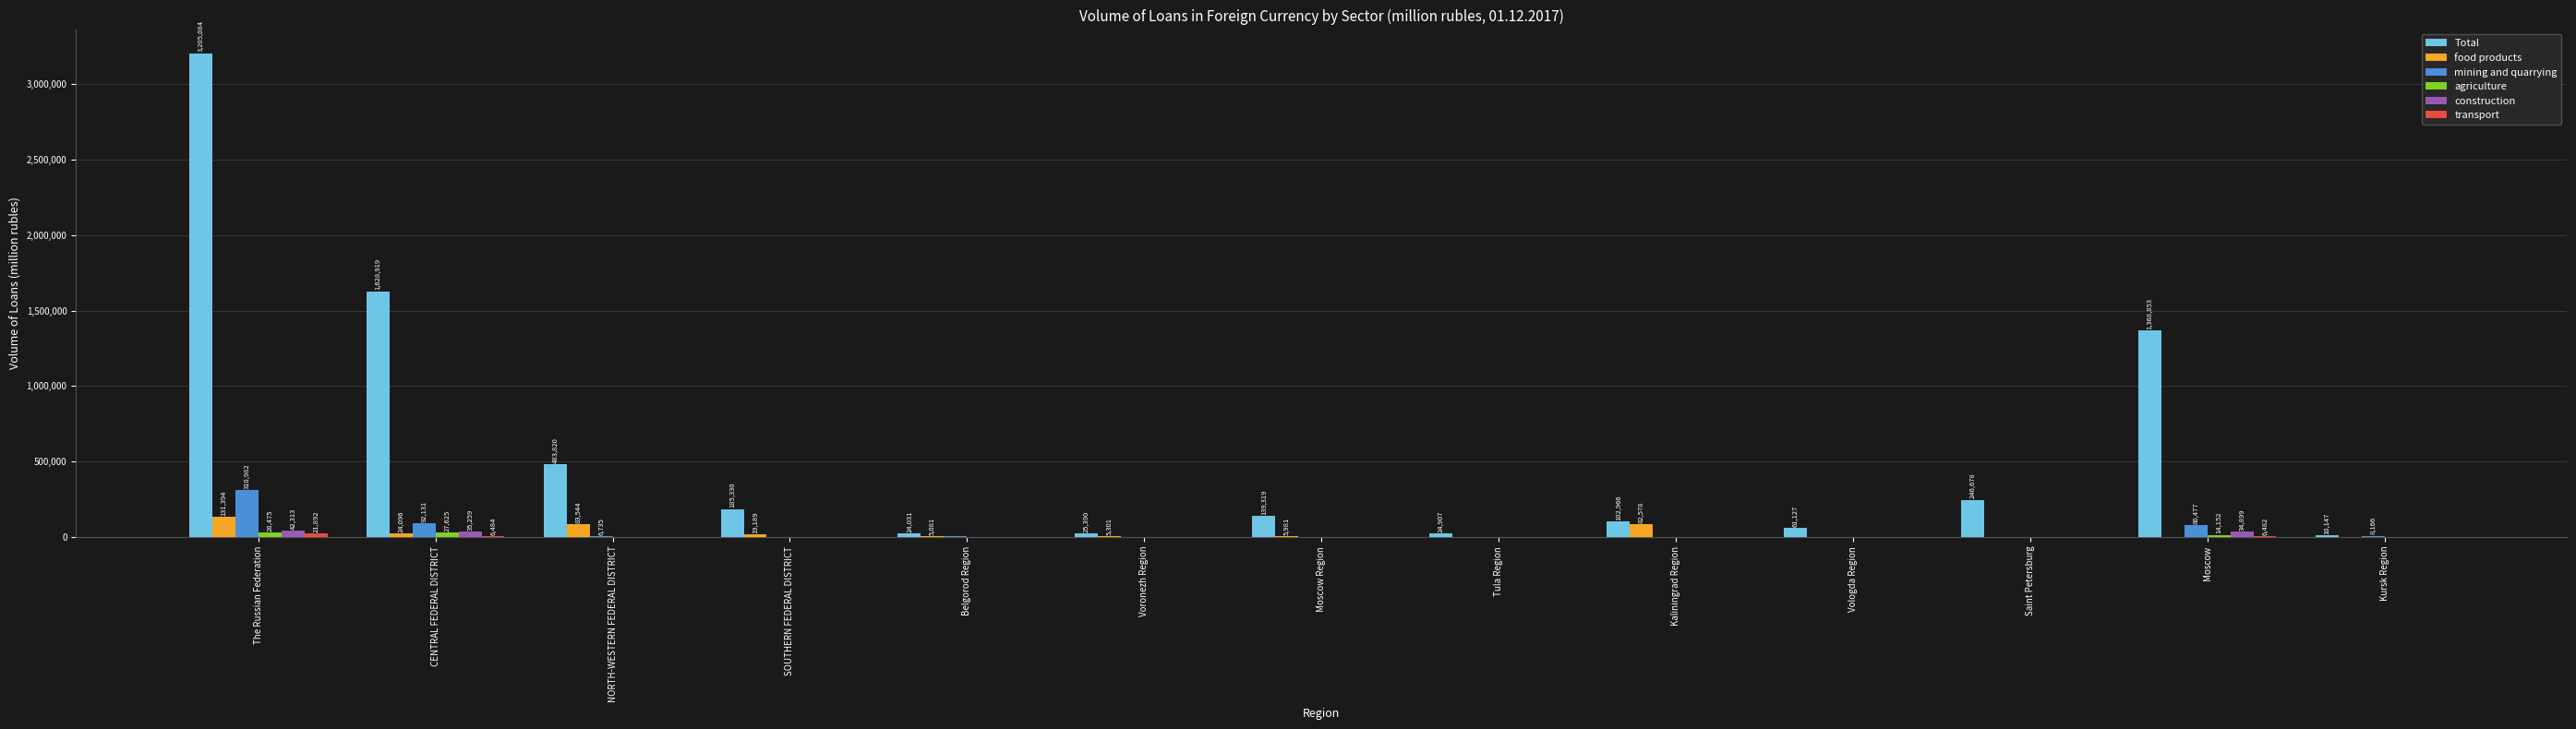

The value of mining and quarrying at The Russian Federation is 310982. True or false?

True